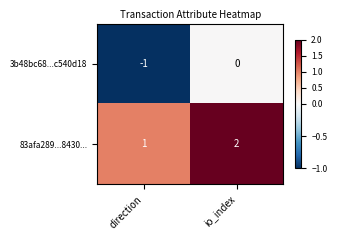

At how many categories does at least one series exceed 0?

2